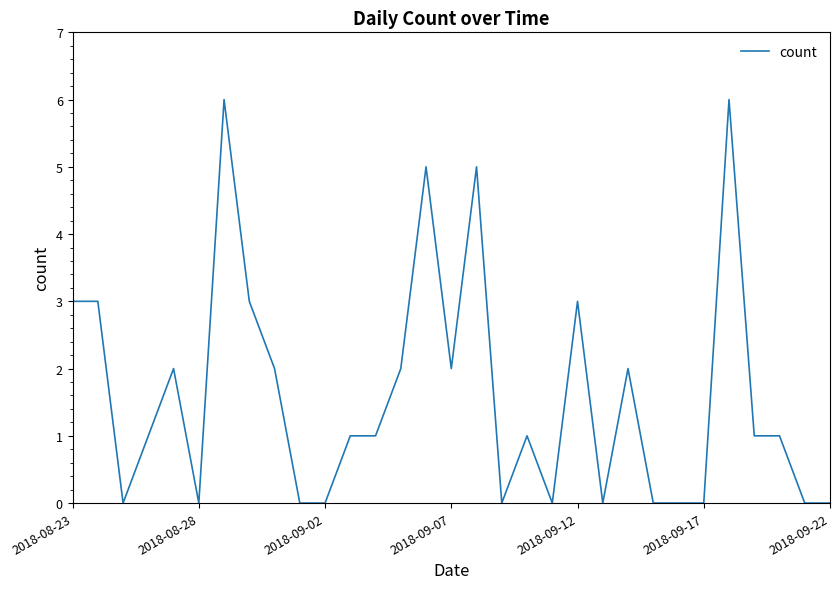

What is the maximum value shown in the chart?

6